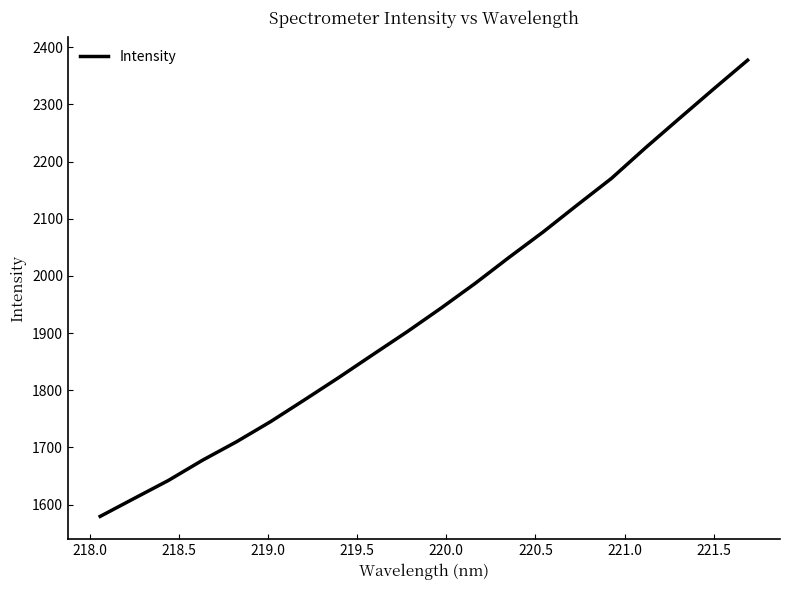

What is the minimum value shown in the chart?

1579.5